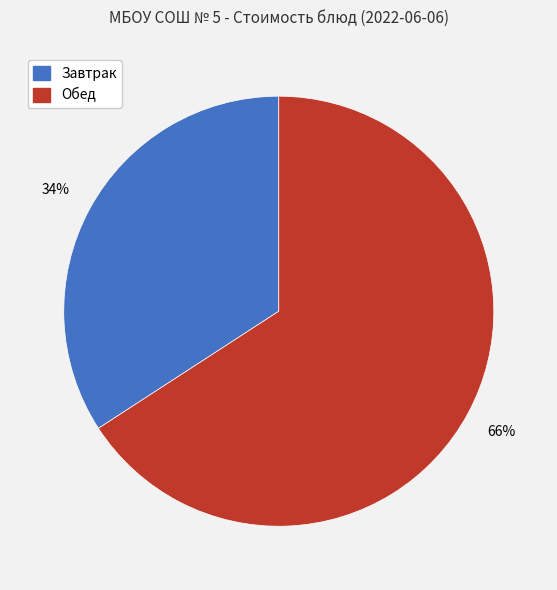

To the nearest percent, what is the average slice percentage?

50%